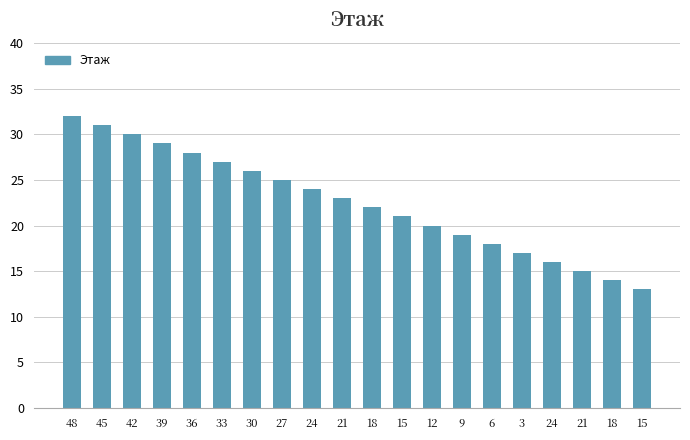

How many bars are there in total?

20